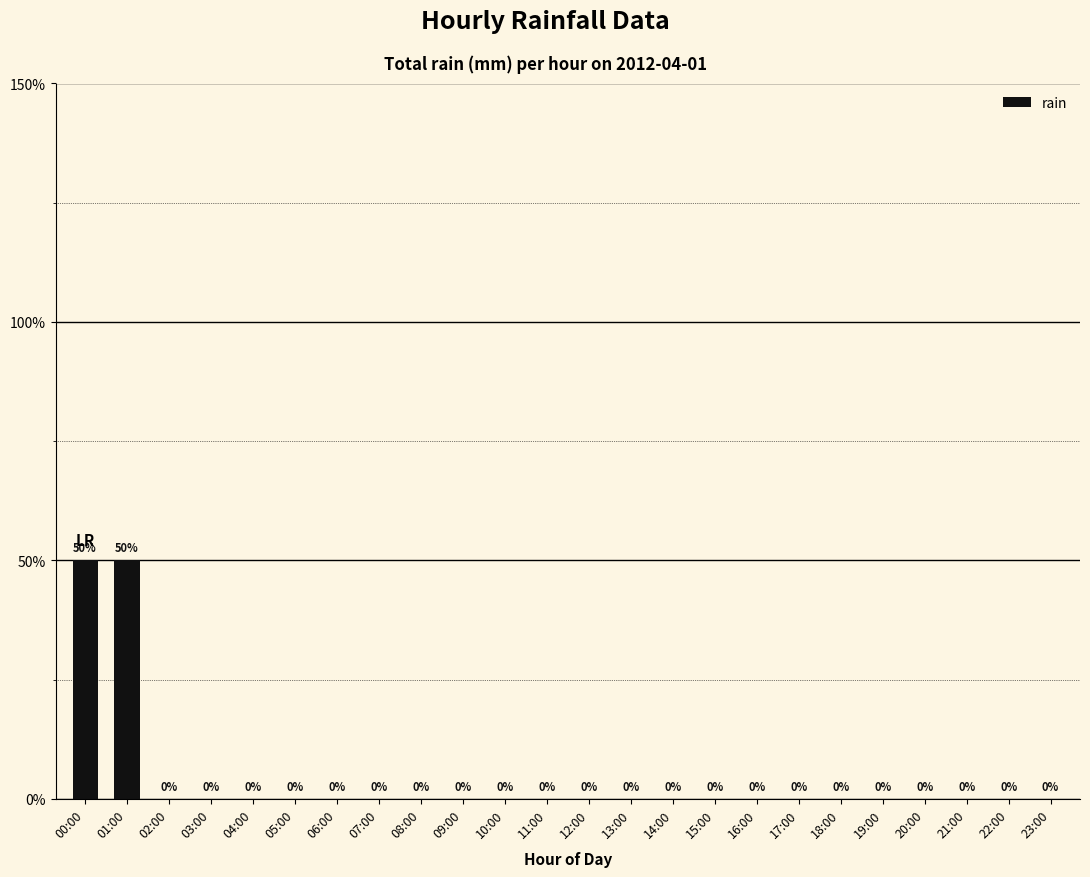

At which category does the chart reach its peak across all series?

00:00